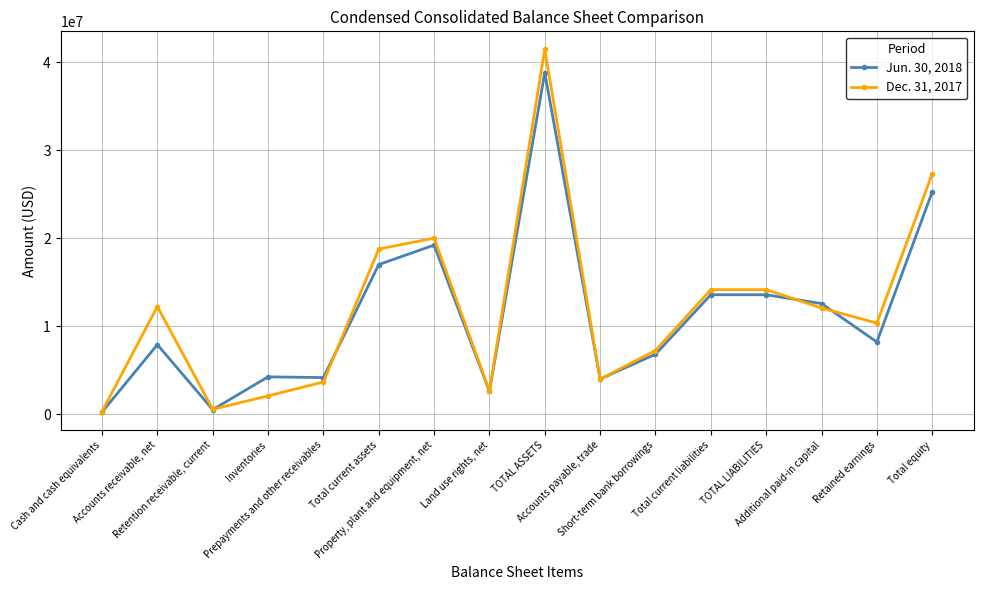

What is the sum of the Dec. 31, 2017 values at Total current assets and Retained earnings?

29099174